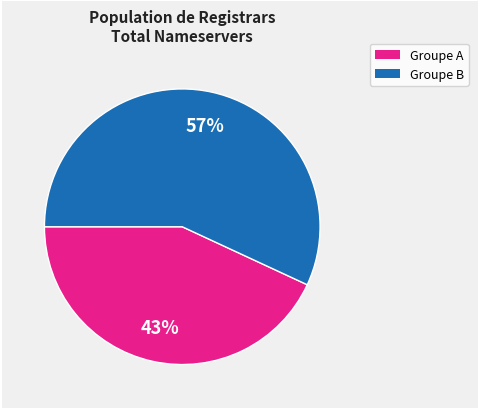

Is it true that Groupe A is 43% of the pie?

True